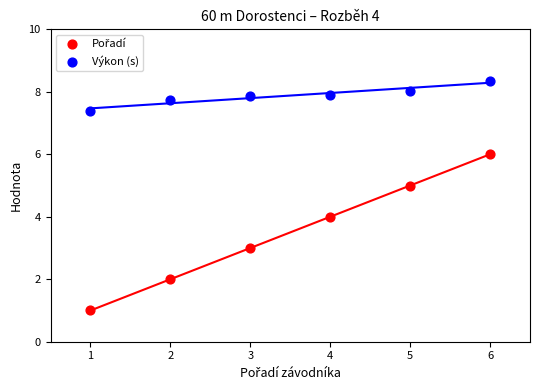

Which series contains the highest Y value?

Výkon (s)